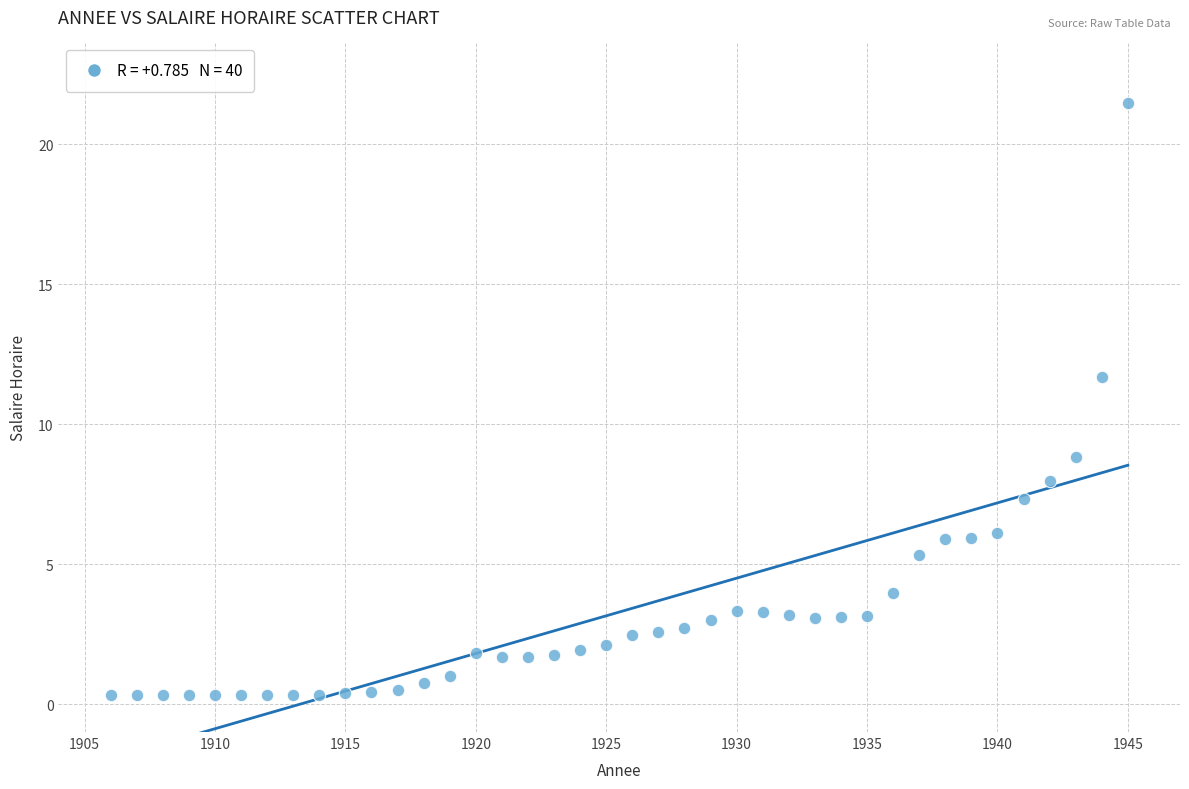

What Y value in the scatter plot is closest to 10?

8.8